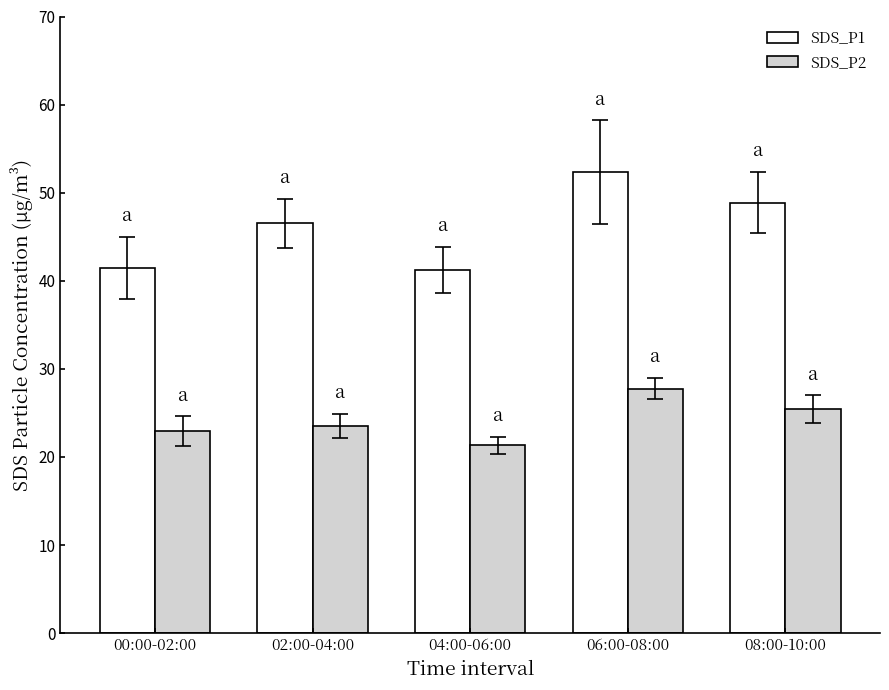

True or false: SDS_P2 has a value of 22.9 at 00:00-02:00.

True